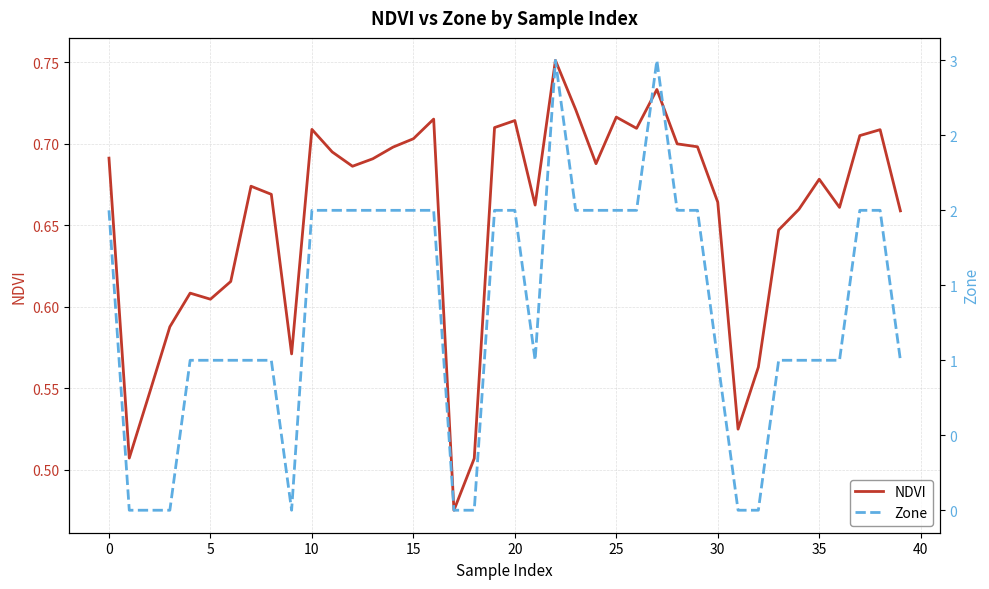

Where is NDVI nearest to the value 0?

17